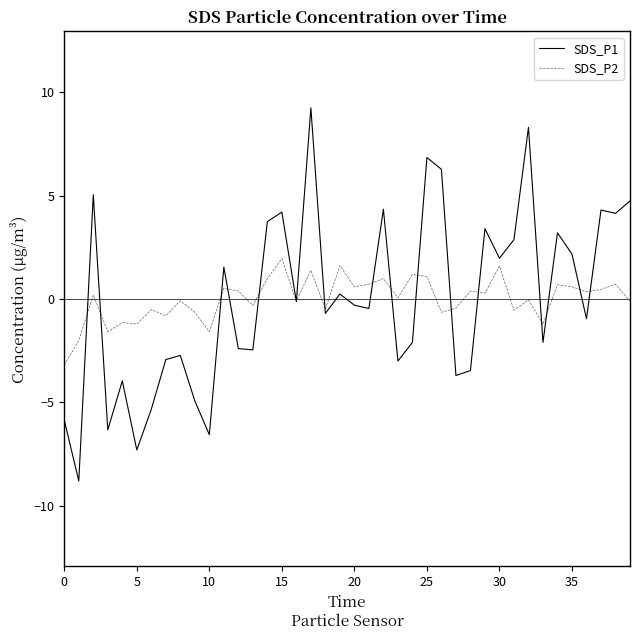

What is the lowest value of the SDS_P1 series?

-8.8